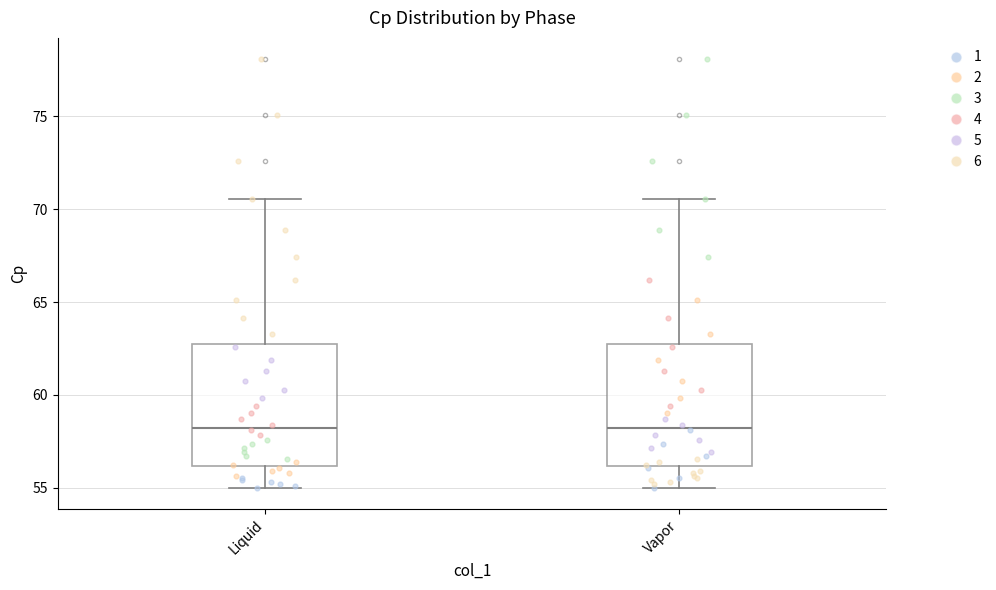

Where does the median line of the box for Liquid sit on the y-axis? The values are not printed on the chart, so give them approximately, as read against the axis.

58.0